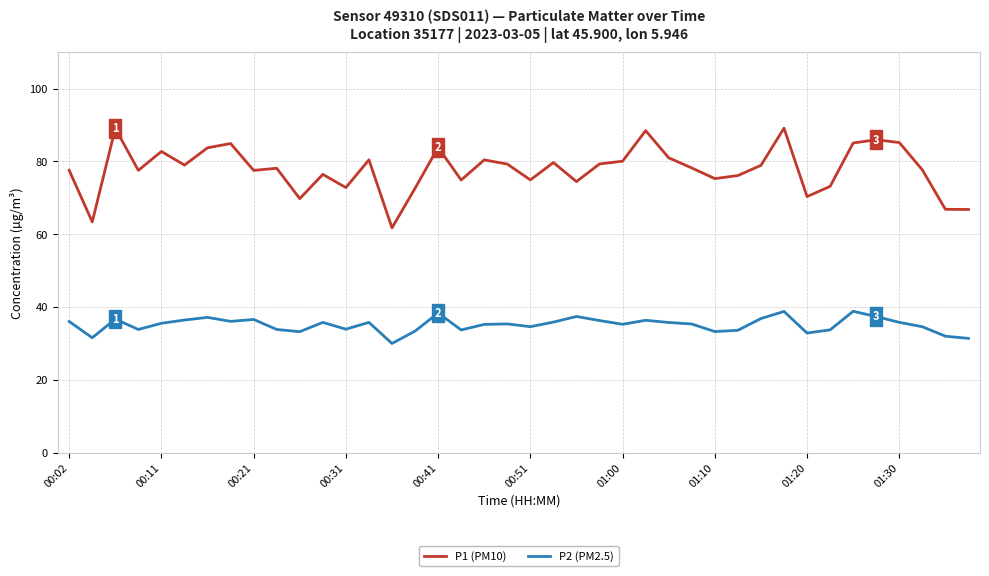

True or false: P1 (PM10) and P2 (PM2.5) cross at least once.

False